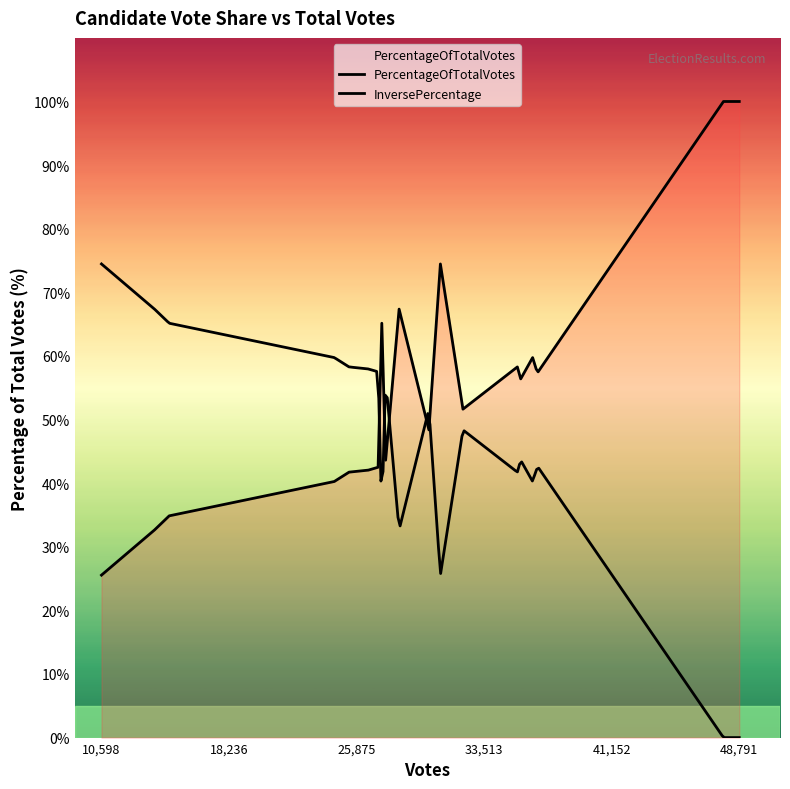

What is the difference between the second highest and second lowest values?

67.4